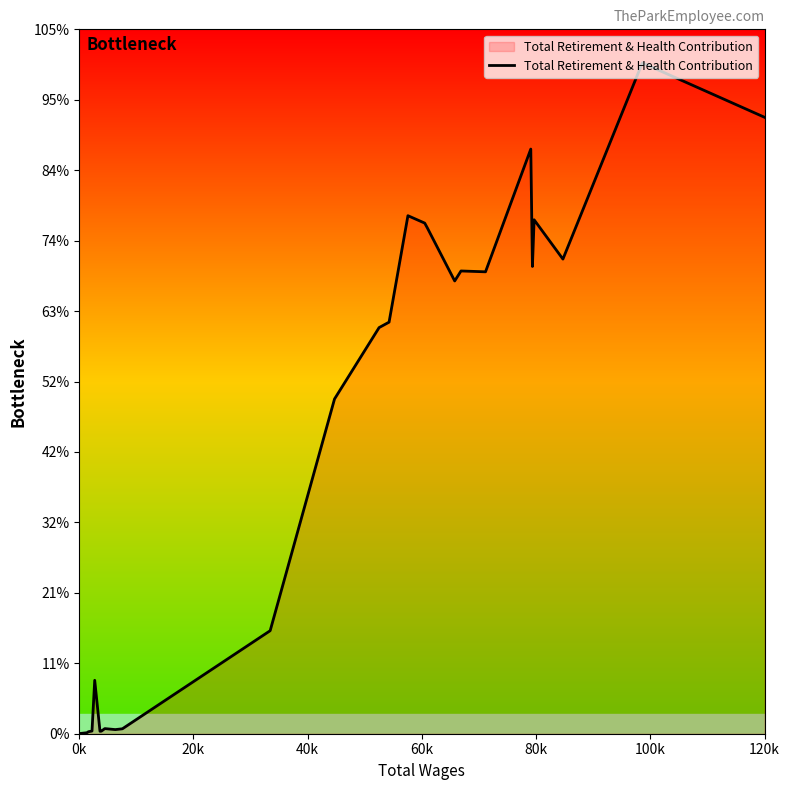

Does the chart display data point markers on the line(s)?

No